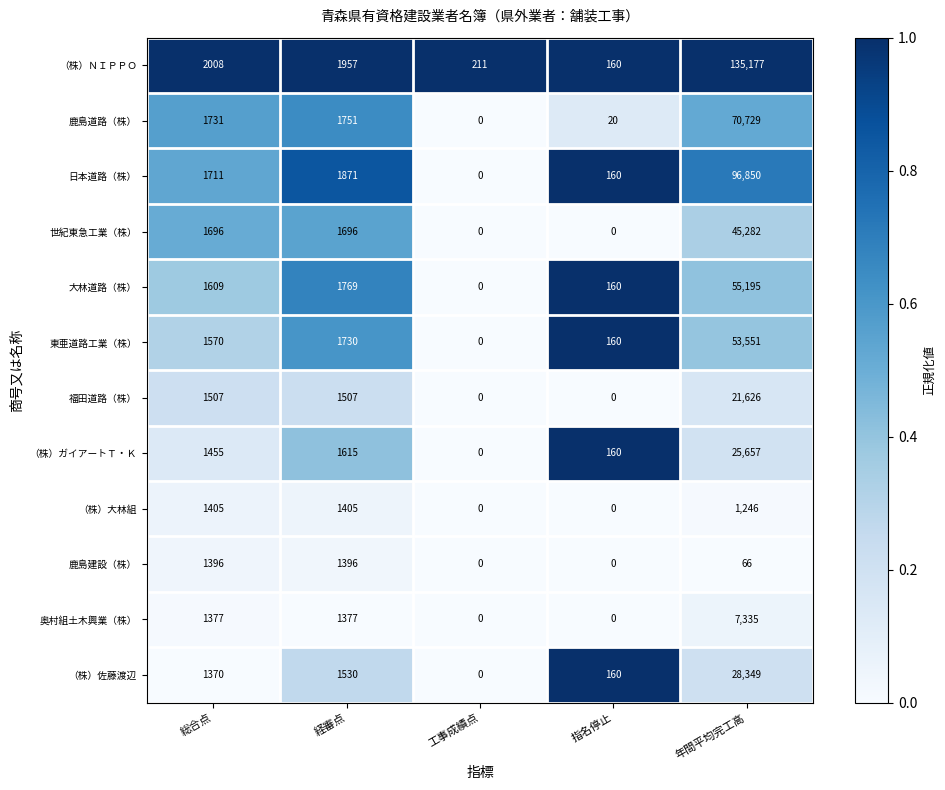

What is the difference between the maximum and minimum values in the （株）ガイアートＴ・Ｋ series?

25657